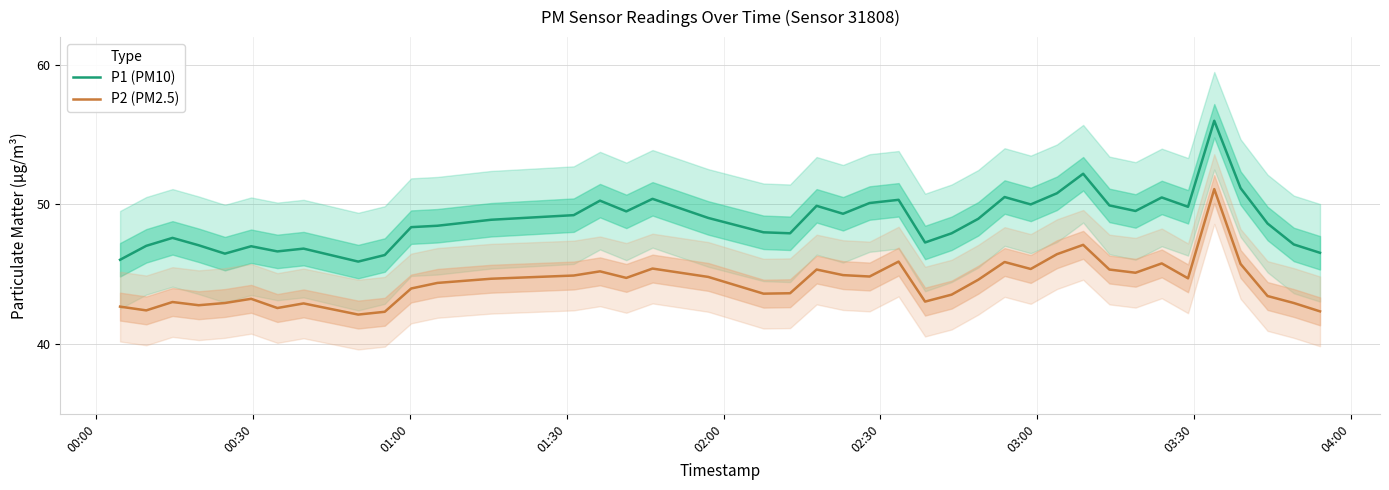

True or false: P2 (PM2.5) and P1 (PM10) intersect in this chart.

False